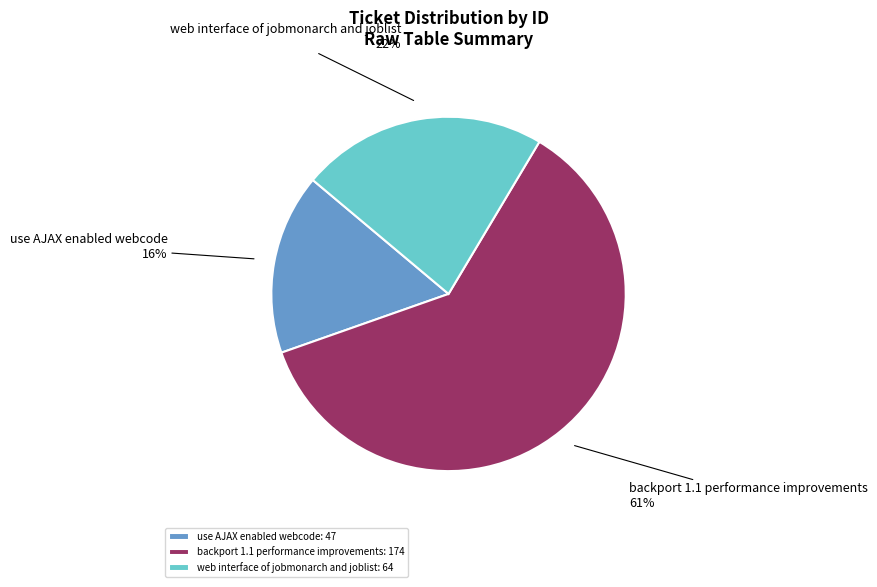

What is the ratio of the value at use AJAX enabled webcode to the value at web interface of jobmonarch and joblist?

0.7